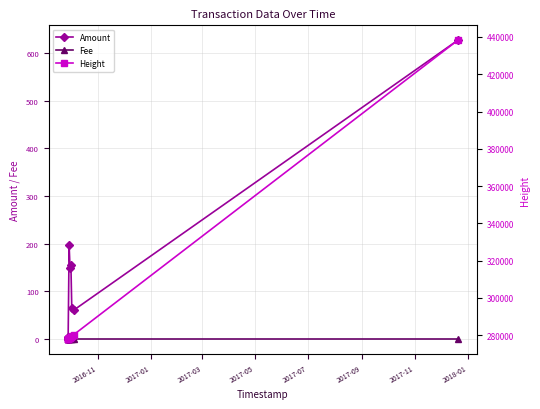

Which series changed the most between 2017-11 and 2018-01?

Height